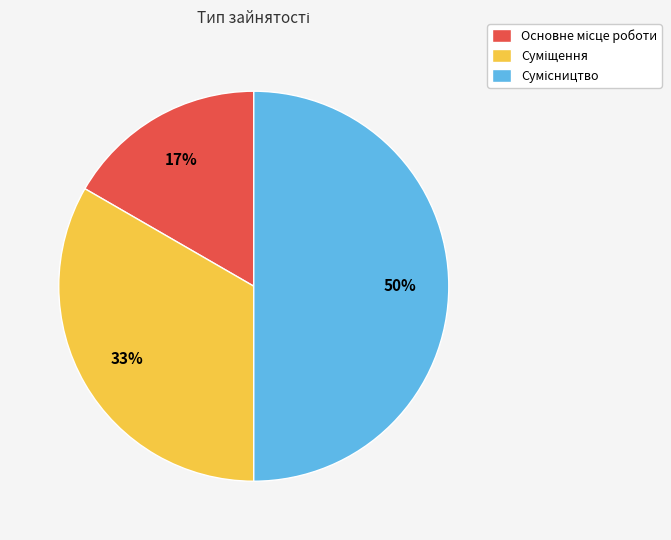

To the nearest percent, what is the average slice percentage?

33%